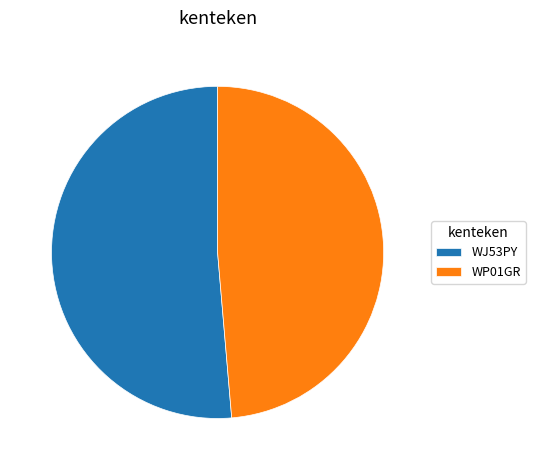

What is the majority slice?

WJ53PY